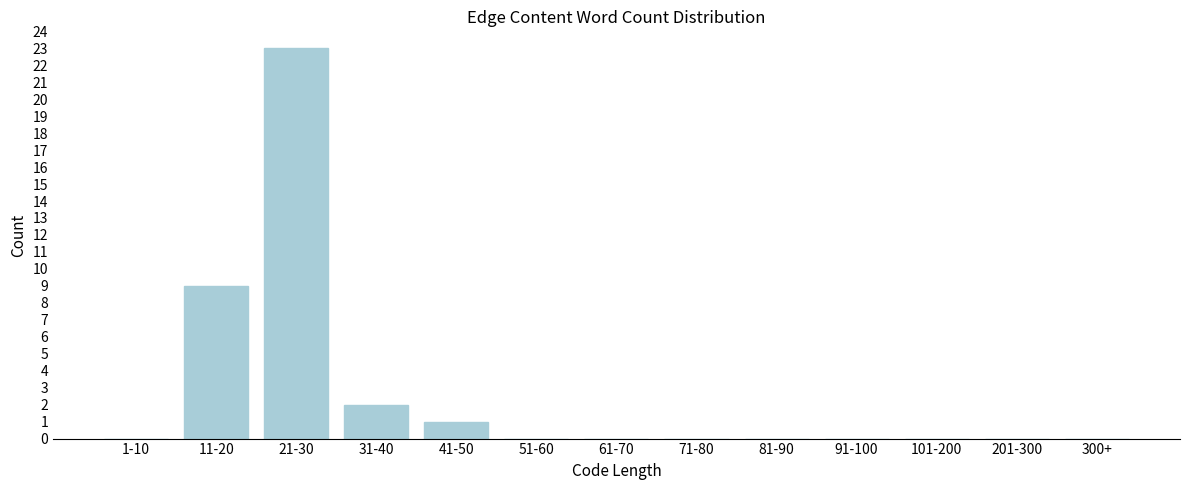

Reading right to left, what are all the values shown in this chart?

300+=0	201-300=0	101-200=0	91-100=0	81-90=0	71-80=0	61-70=0	51-60=0	41-50=1	31-40=2	21-30=23	11-20=9	1-10=0